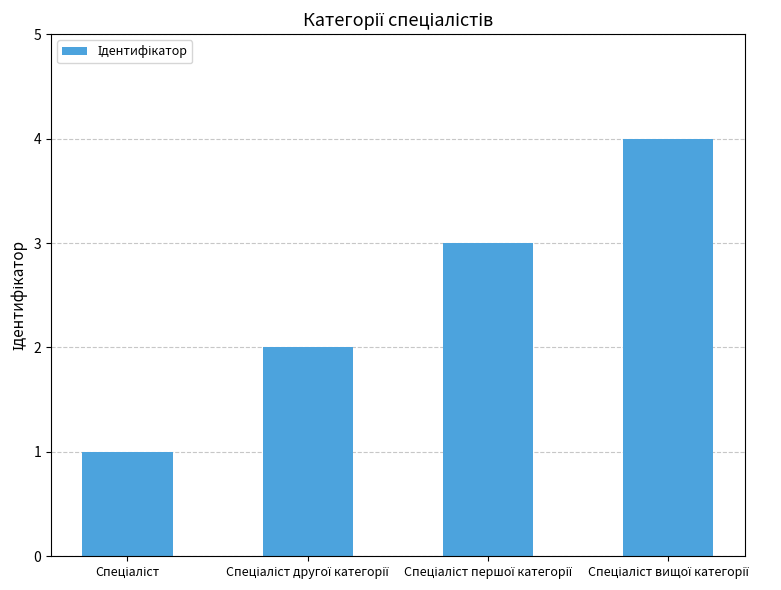

Count the number of categories in the chart.

4